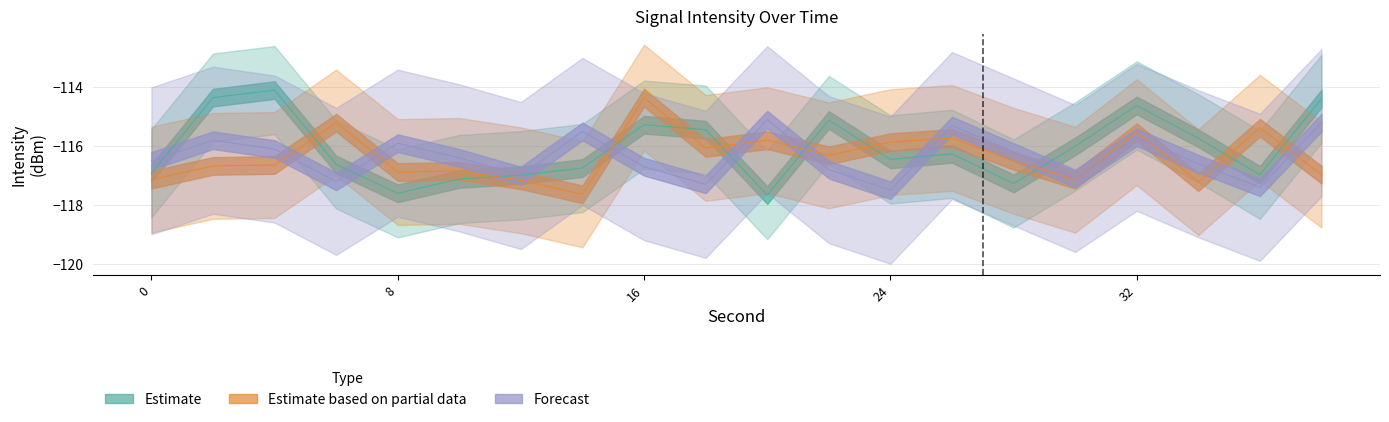

What is the total value across all series at 20?

-348.6